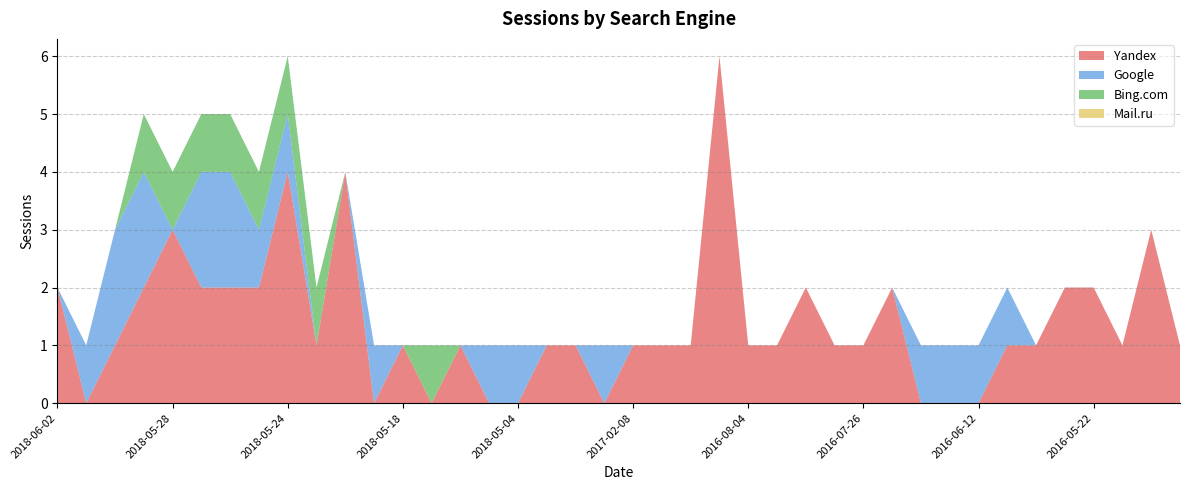

Reading left to right, what are all the values shown in this chart?

Yandex: 2018-06-02=2	2018-06-01=0	2018-05-30=1	2018-05-29=2	2018-05-28=3	2018-05-27=2	2018-05-26=2	2018-05-25=2	2018-05-24=4	2018-05-23=1	2018-05-21=4	2018-05-19=0	2018-05-18=1	2018-05-10=0	2018-05-08=1	2018-05-06=0	2018-05-04=0	2017-02-22=1	2017-02-20=1	2017-02-12=0	2017-02-08=1	2017-02-07=1	2016-08-07=1	2016-08-05=6	2016-08-04=1	2016-08-03=1	2016-08-01=2	2016-07-30=1	2016-07-26=1	2016-07-25=2	2016-07-22=0	2016-07-18=0	2016-06-12=0	2016-05-30=1	2016-05-29=1	2016-05-26=2	2016-05-22=2	2016-05-21=1	2016-05-20=3	2016-05-19=1
Google: 2018-06-02=0	2018-06-01=1	2018-05-30=2	2018-05-29=2	2018-05-28=0	2018-05-27=2	2018-05-26=2	2018-05-25=1	2018-05-24=1	2018-05-23=0	2018-05-21=0	2018-05-19=1	2018-05-18=0	2018-05-10=0	2018-05-08=0	2018-05-06=1	2018-05-04=1	2017-02-22=0	2017-02-20=0	2017-02-12=1	2017-02-08=0	2017-02-07=0	2016-08-07=0	2016-08-05=0	2016-08-04=0	2016-08-03=0	2016-08-01=0	2016-07-30=0	2016-07-26=0	2016-07-25=0	2016-07-22=1	2016-07-18=1	2016-06-12=1	2016-05-30=1	2016-05-29=0	2016-05-26=0	2016-05-22=0	2016-05-21=0	2016-05-20=0	2016-05-19=0
Bing.com: 2018-06-02=0	2018-06-01=0	2018-05-30=0	2018-05-29=1	2018-05-28=1	2018-05-27=1	2018-05-26=1	2018-05-25=1	2018-05-24=1	2018-05-23=1	2018-05-21=0	2018-05-19=0	2018-05-18=0	2018-05-10=1	2018-05-08=0	2018-05-06=0	2018-05-04=0	2017-02-22=0	2017-02-20=0	2017-02-12=0	2017-02-08=0	2017-02-07=0	2016-08-07=0	2016-08-05=0	2016-08-04=0	2016-08-03=0	2016-08-01=0	2016-07-30=0	2016-07-26=0	2016-07-25=0	2016-07-22=0	2016-07-18=0	2016-06-12=0	2016-05-30=0	2016-05-29=0	2016-05-26=0	2016-05-22=0	2016-05-21=0	2016-05-20=0	2016-05-19=0
Mail.ru: 2018-06-02=0	2018-06-01=0	2018-05-30=0	2018-05-29=0	2018-05-28=0	2018-05-27=0	2018-05-26=0	2018-05-25=0	2018-05-24=0	2018-05-23=0	2018-05-21=0	2018-05-19=0	2018-05-18=0	2018-05-10=0	2018-05-08=0	2018-05-06=0	2018-05-04=0	2017-02-22=0	2017-02-20=0	2017-02-12=0	2017-02-08=0	2017-02-07=0	2016-08-07=0	2016-08-05=0	2016-08-04=0	2016-08-03=0	2016-08-01=0	2016-07-30=0	2016-07-26=0	2016-07-25=0	2016-07-22=0	2016-07-18=0	2016-06-12=0	2016-05-30=0	2016-05-29=0	2016-05-26=0	2016-05-22=0	2016-05-21=0	2016-05-20=0	2016-05-19=0